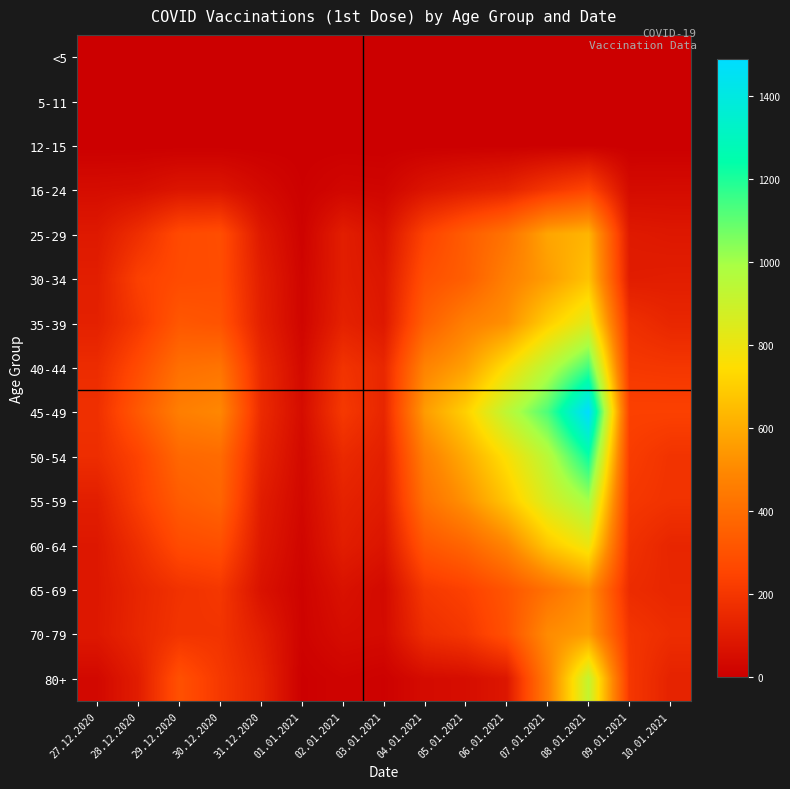

What is the spread (max minus min) of values at 09.01.2021?

237